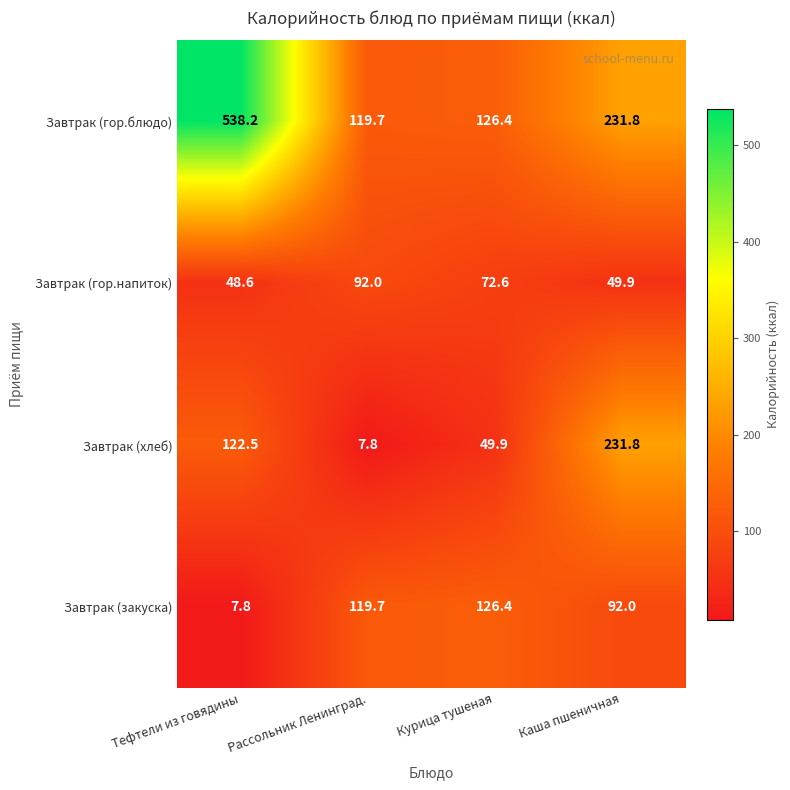

Rank the series by their maximum value, from highest to lowest.

Завтрак (гор.блюдо), Завтрак (хлеб), Завтрак (закуска), Завтрак (гор.напиток)